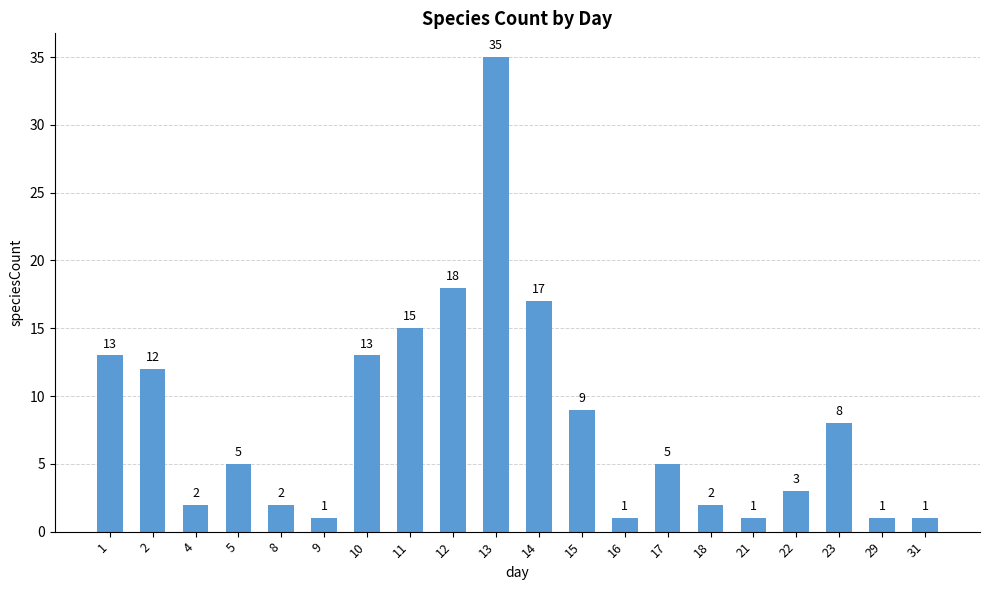

What is the difference between the second highest and minimum values?

17